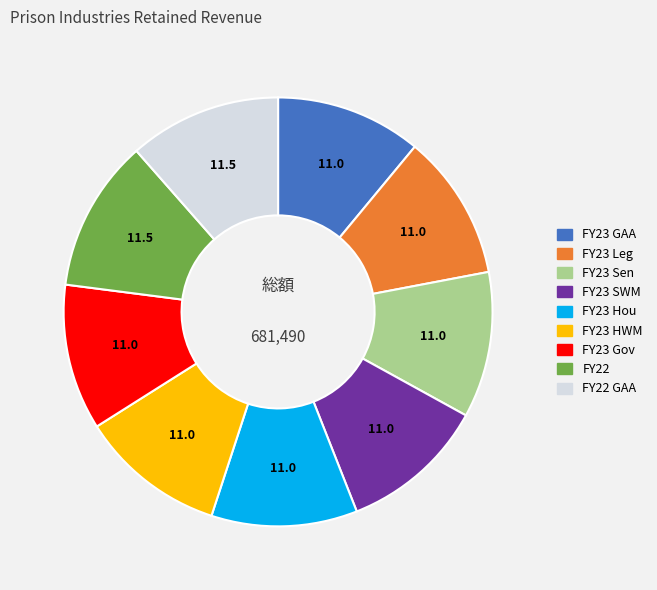

Does any single category account for the majority?

No